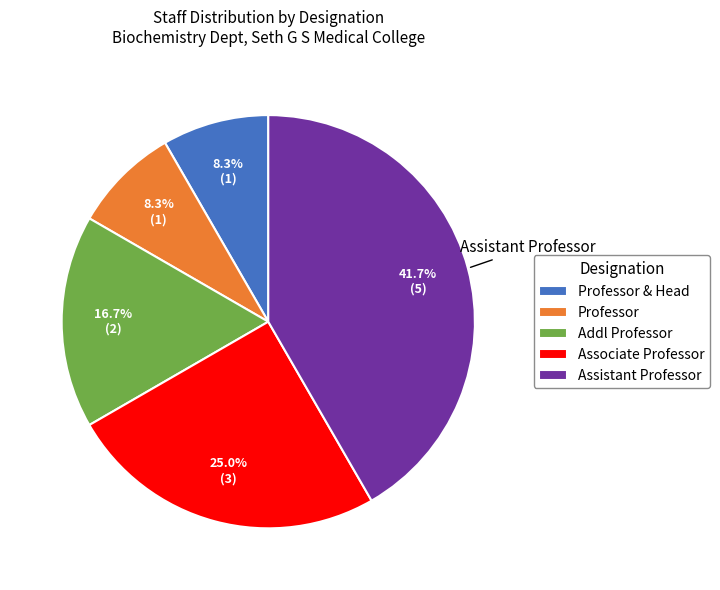

Is there any slice that represents more than half of the pie?

No